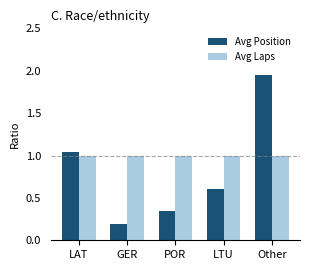

At which category does the chart reach its minimum across all series?

GER